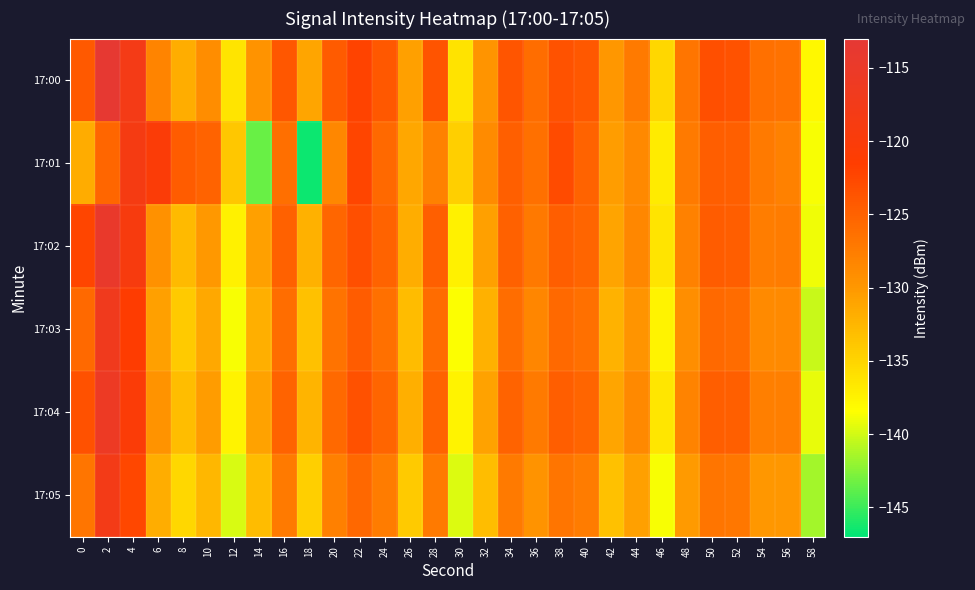

Count the number of categories in the chart.

30